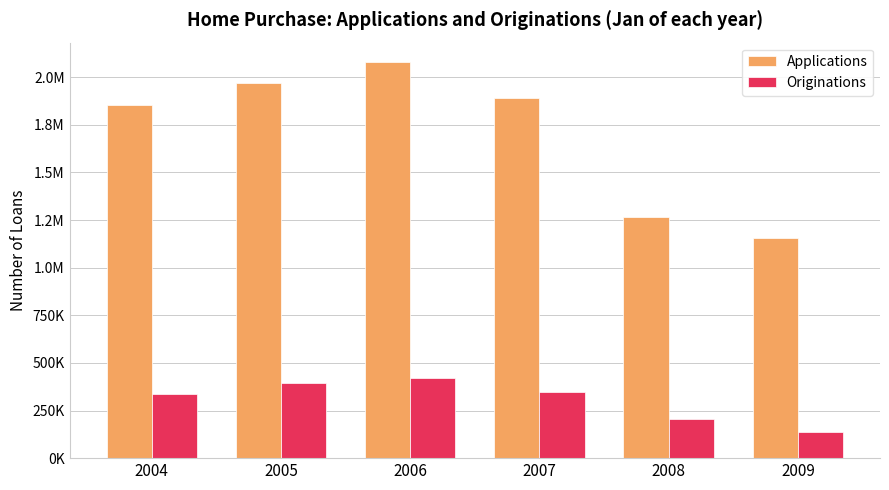

What are all the series names shown in the legend?

Applications, Originations